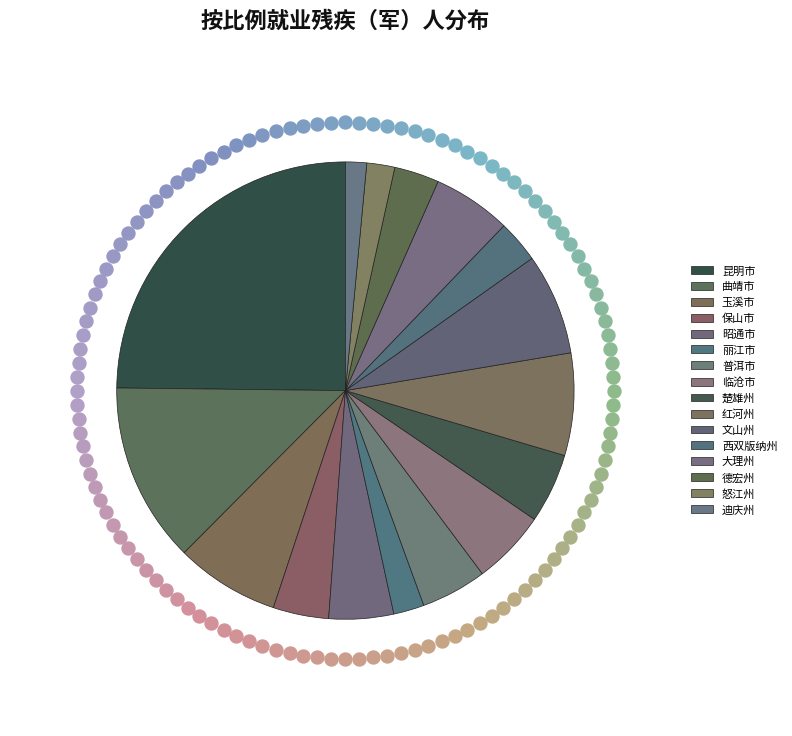

The 丽江市 slice represents 17% of the pie. True or false?

False